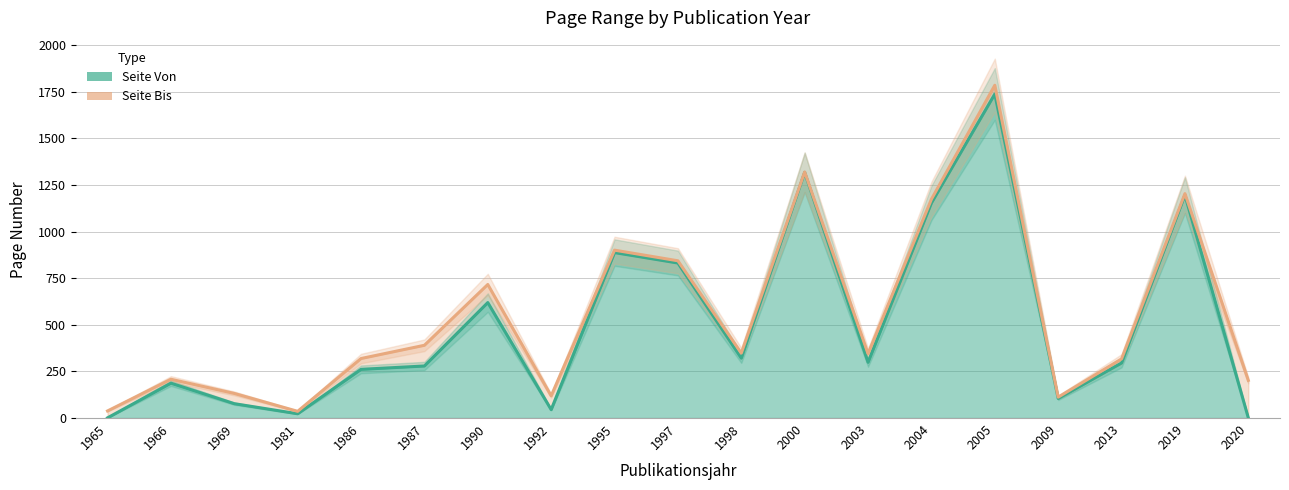

What is the difference between the maximum and minimum values in the Seite Von series?

1736